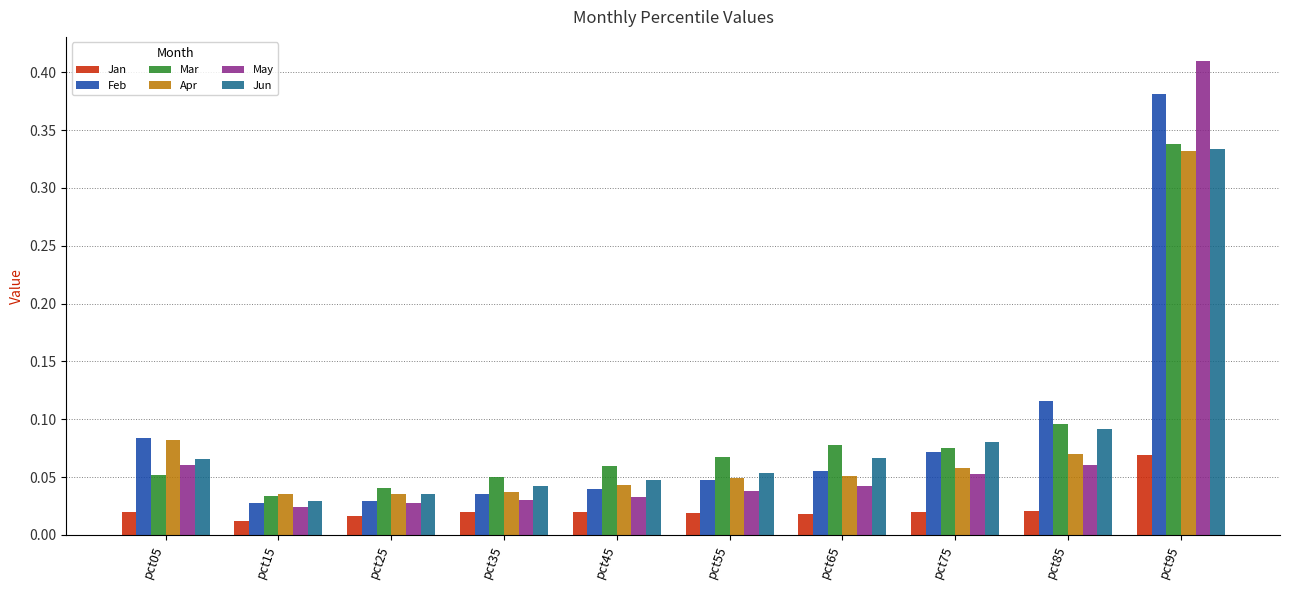

Which series has the largest range (max minus min)?

May